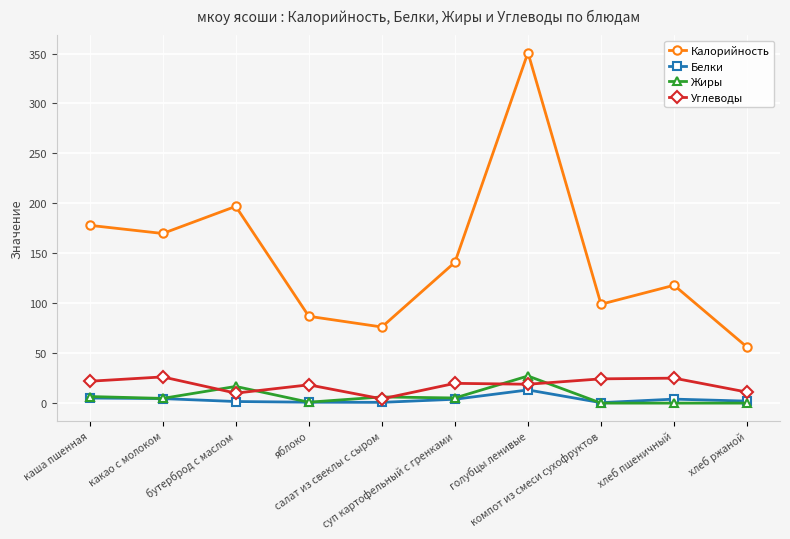

What are all the series names shown in the legend?

Калорийность, Белки, Жиры, Углеводы